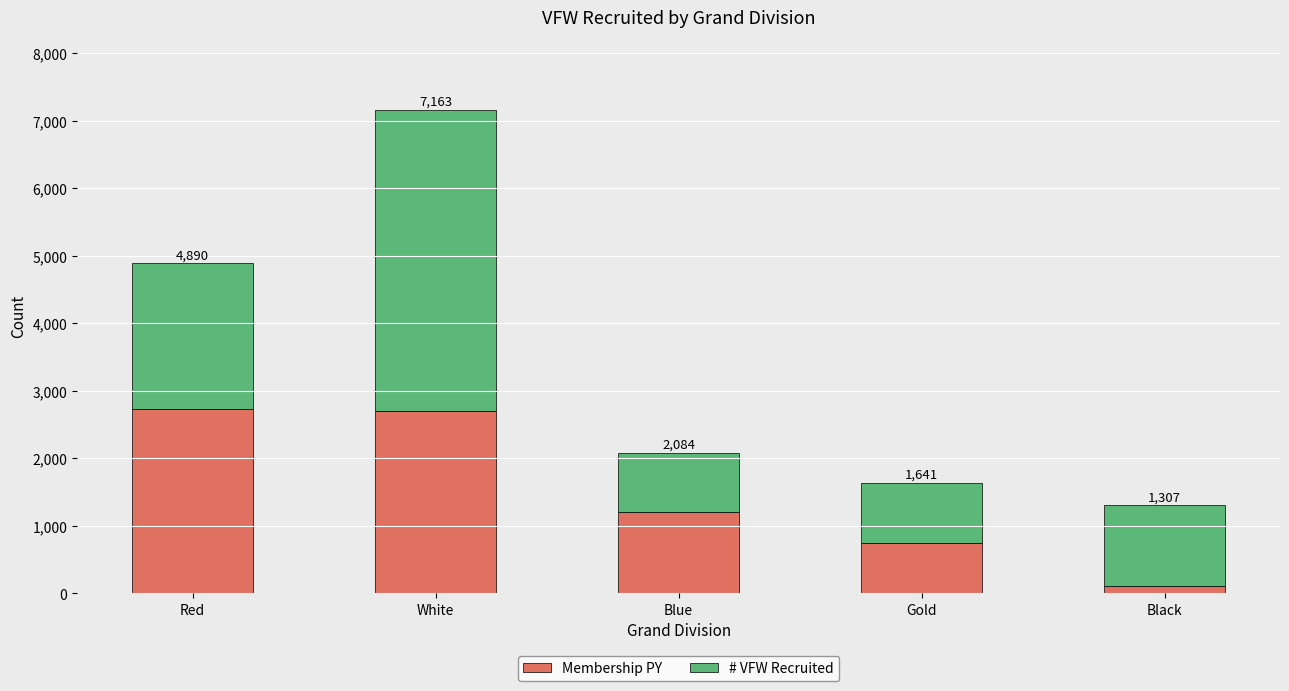

The Membership PY series shows 115 at Black. True or false?

True